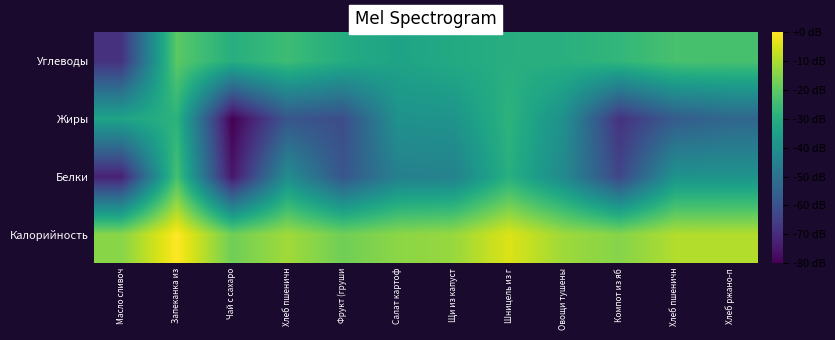

List the series in order of their peak value, lowest first.

Жиры, Белки, Углеводы, Калорийность